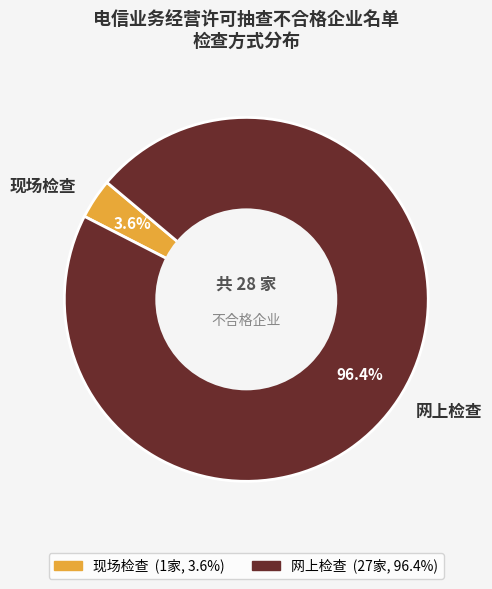

The 现场检查 slice represents 4% of the pie. True or false?

True